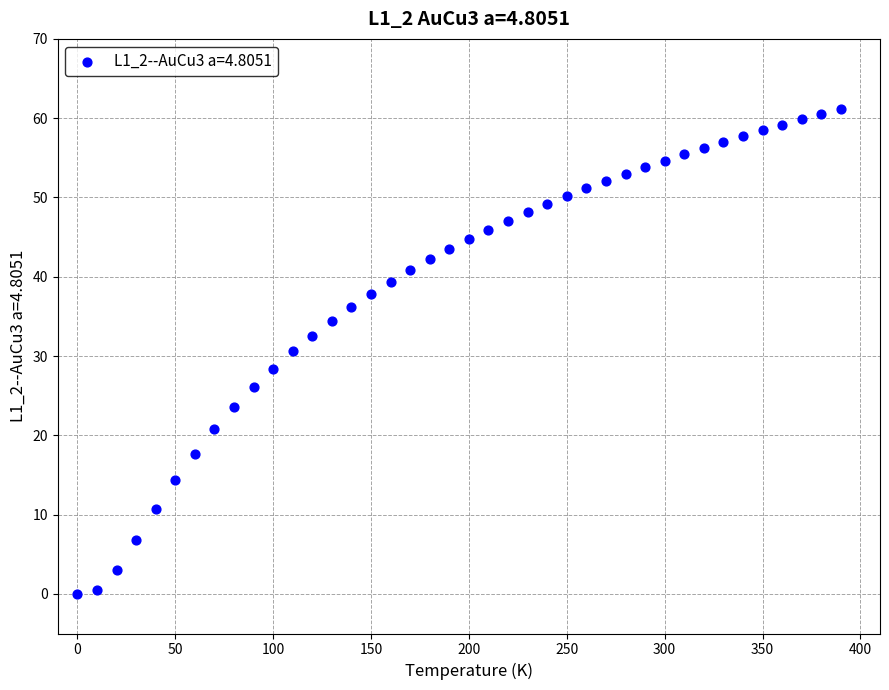

What is the range of Y values (max minus min)?

61.1